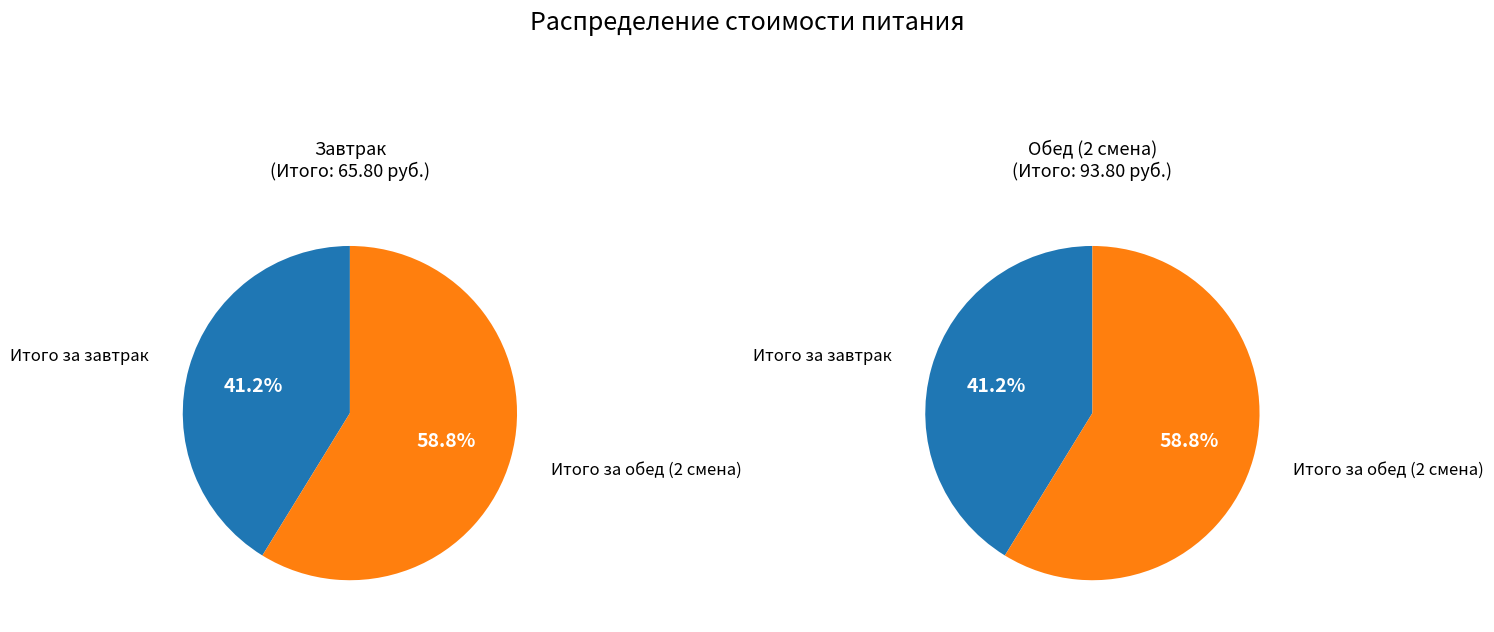

What is the ratio of the value at Итого за обед (2 смена) to the value at Итого за завтрак?

1.4